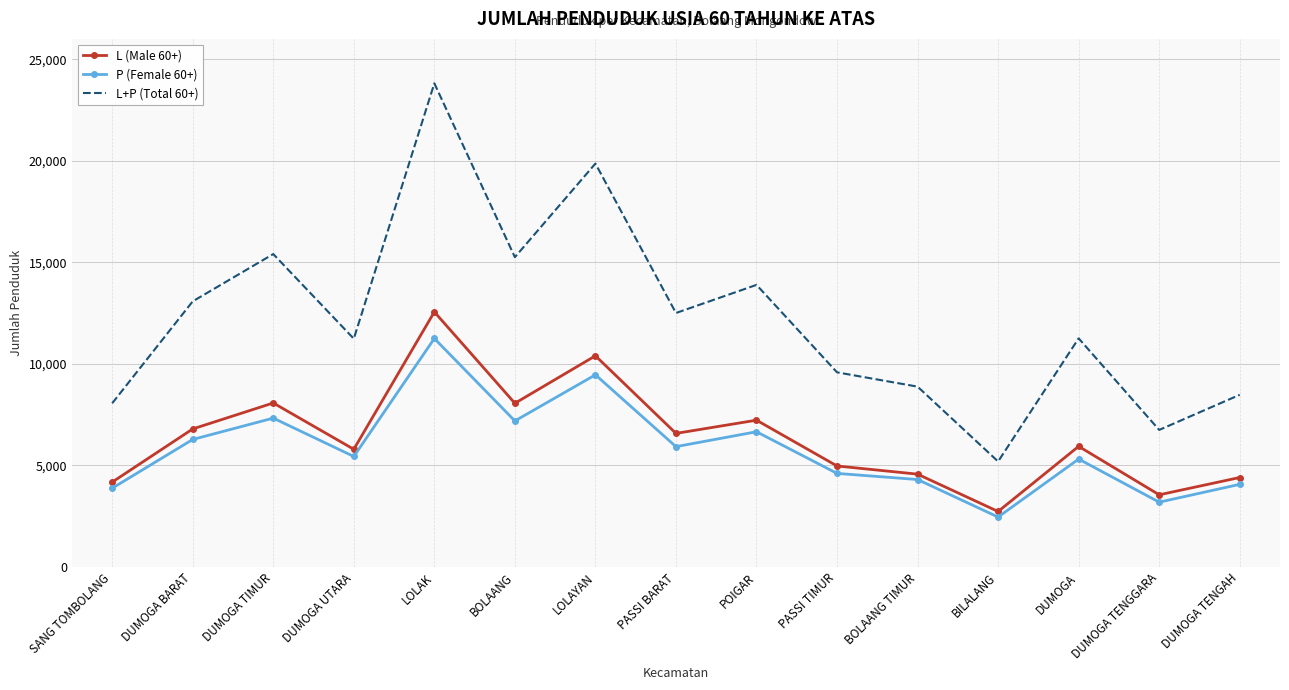

What is the sum of all P (Female 60+) values?

87391